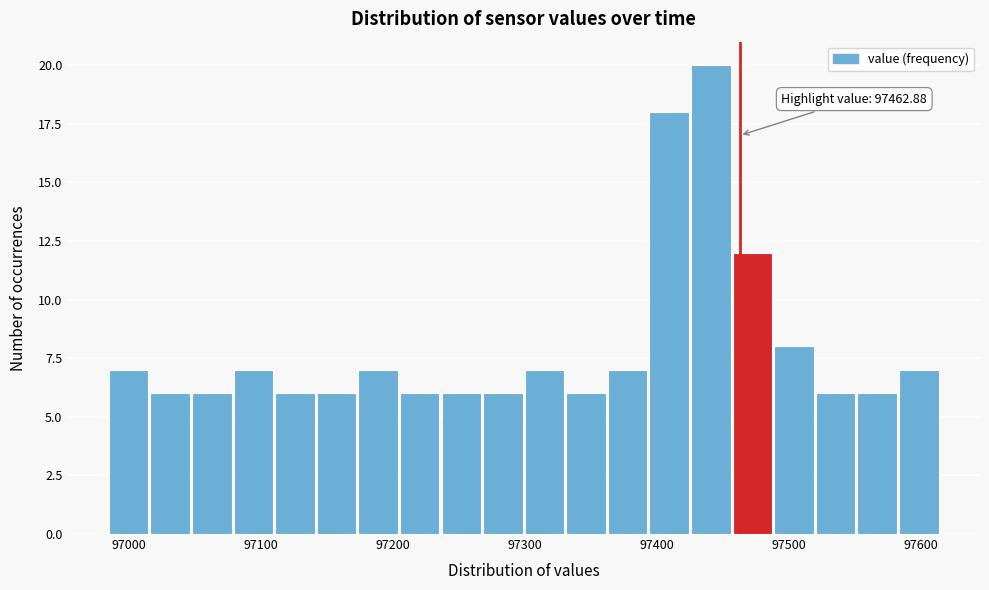

Around what value on the x-axis is the tallest bar? Give the approximate position of its centre, as read against the axis.

97440